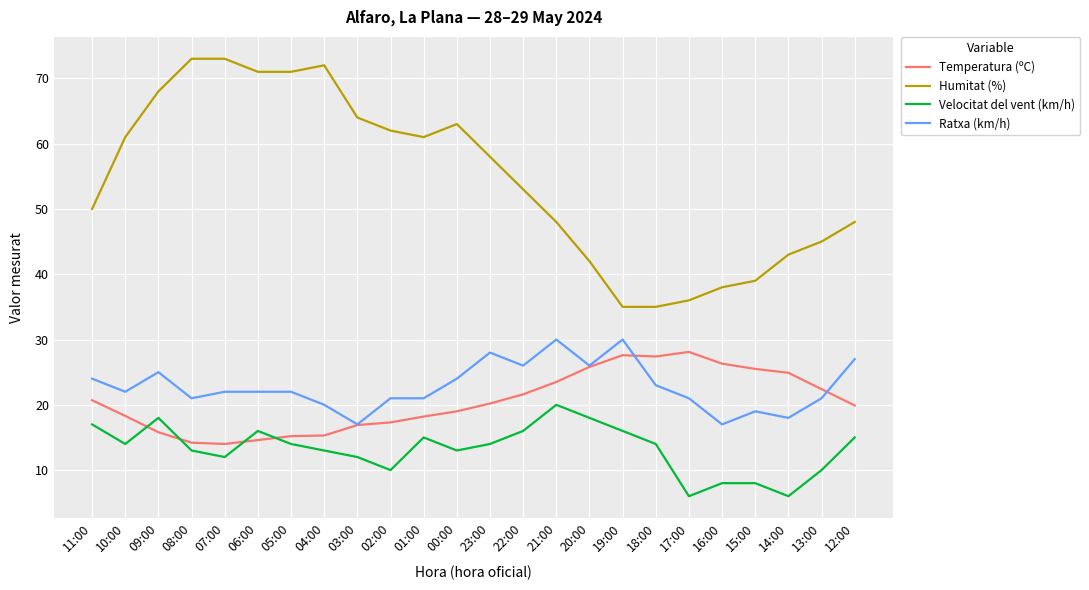

What is the highest value of the Humitat (%) series?

73.0